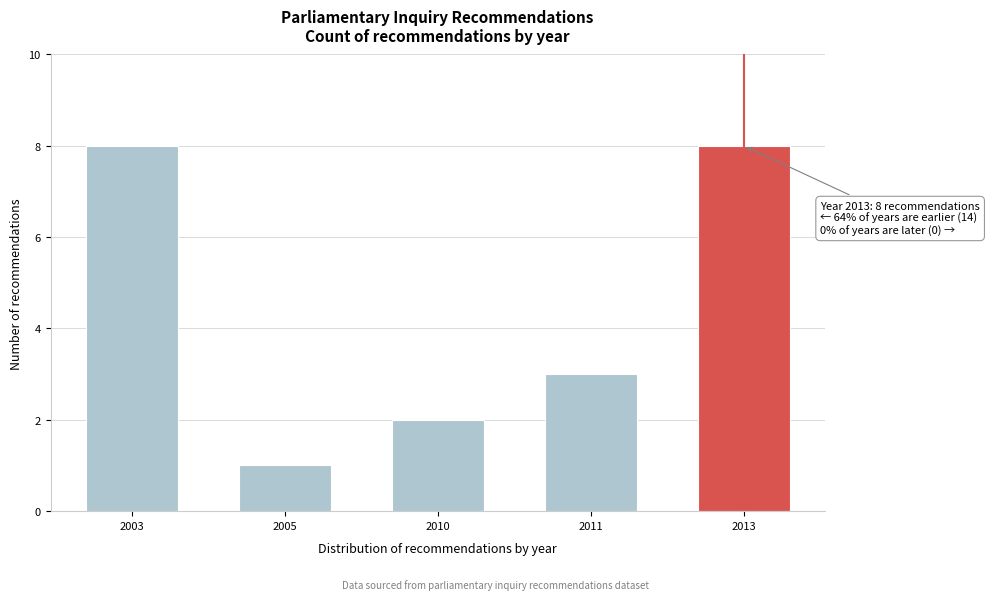

Reading left to right, what are all the values shown in this chart?

2003=8	2005=1	2010=2	2011=3	2013=8